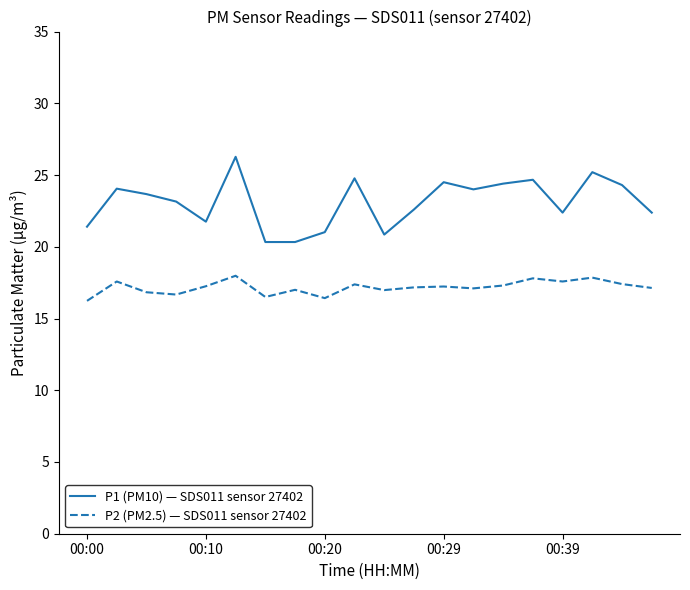

Which series has the largest total across all categories?

P1 (PM10) — SDS011 sensor 27402